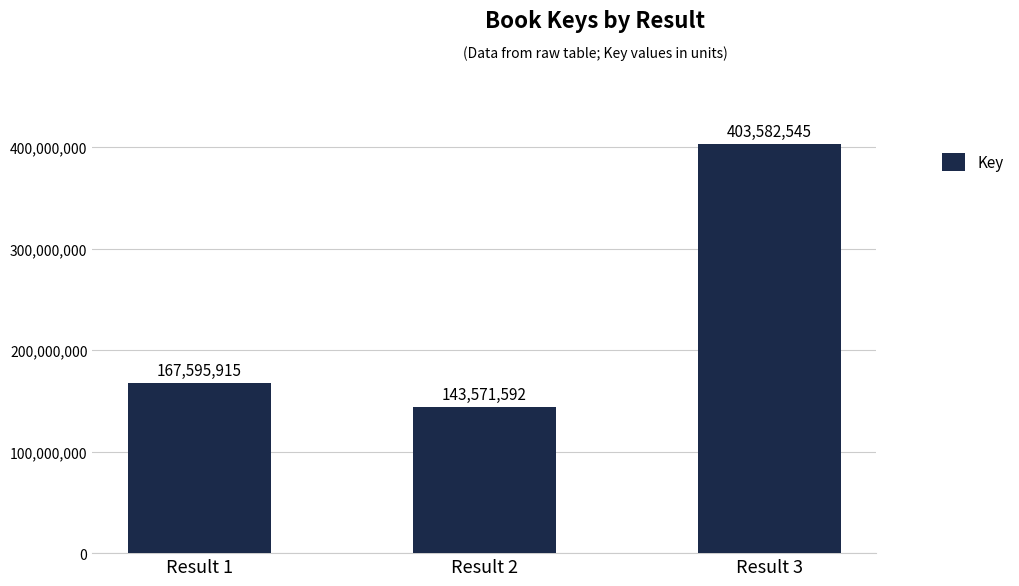

How many values are below 167595915?

1